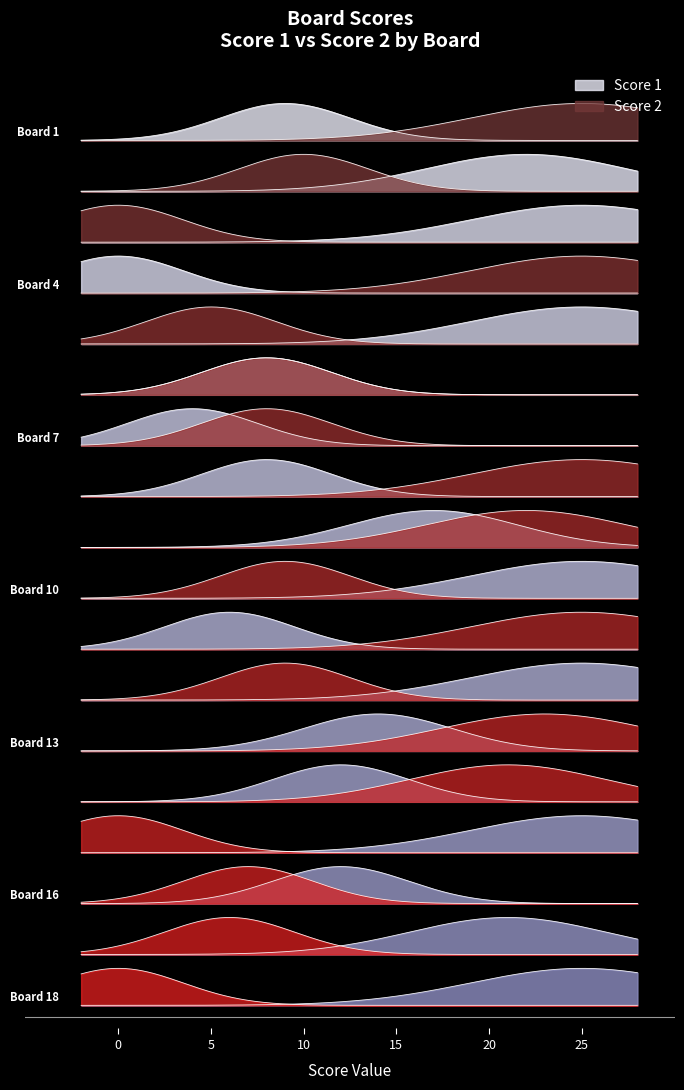

Is it true that Score 1 equals 33 at 10?

False